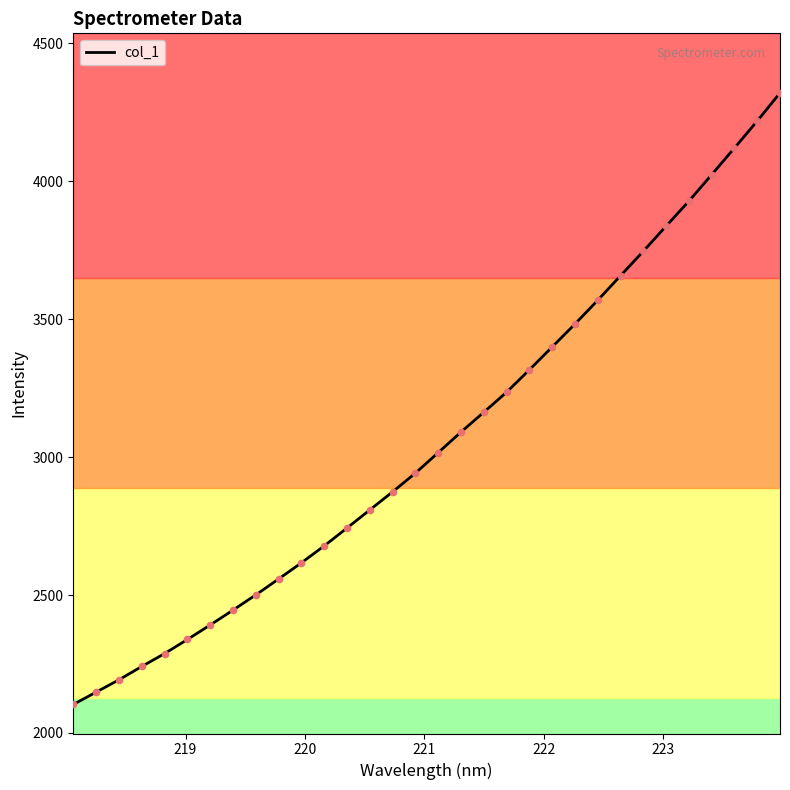

What is the difference between the maximum and minimum values?

2216.5